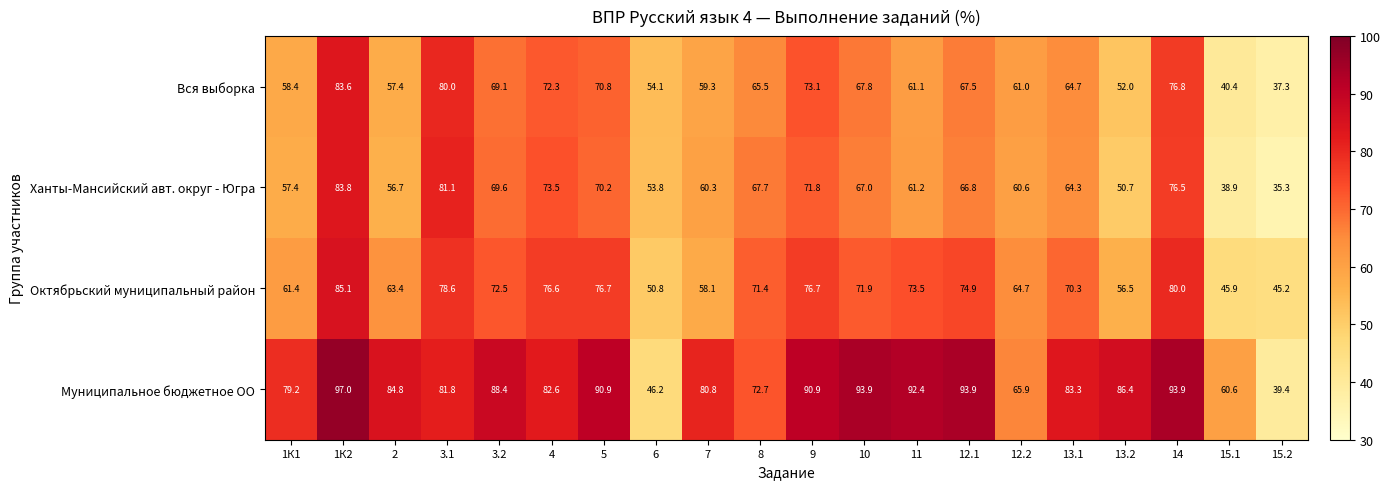

Where is Муниципальное бюджетное ОО nearest to the value 68?

12.2